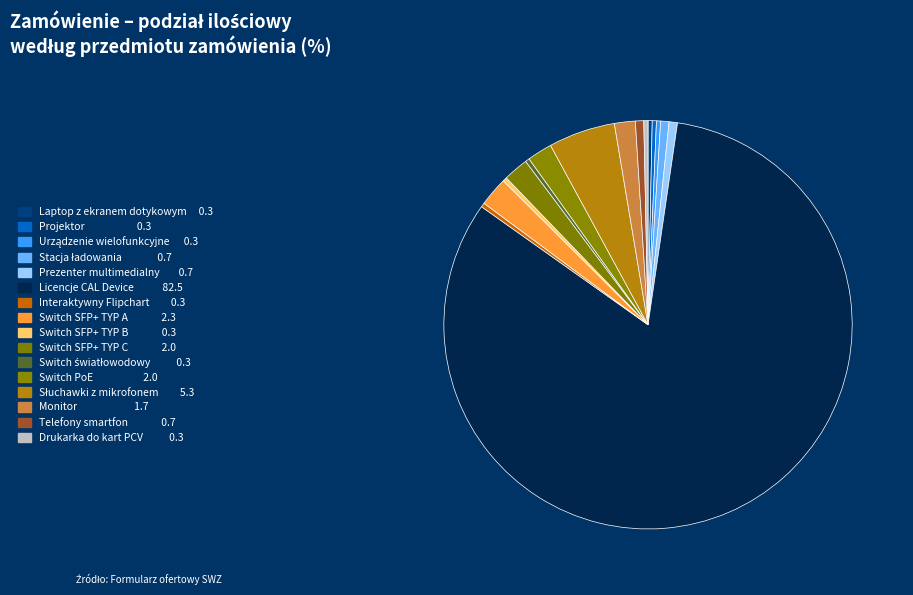

Is it true that Interaktywny Flipchart is 0% of the pie?

True